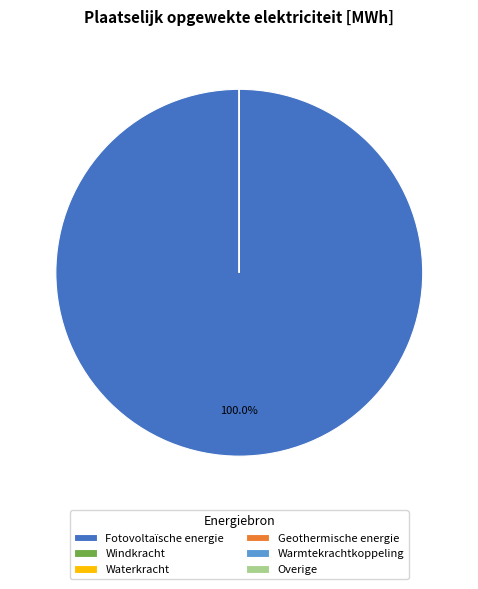

Which slice is the largest?

Fotovoltaïsche energie